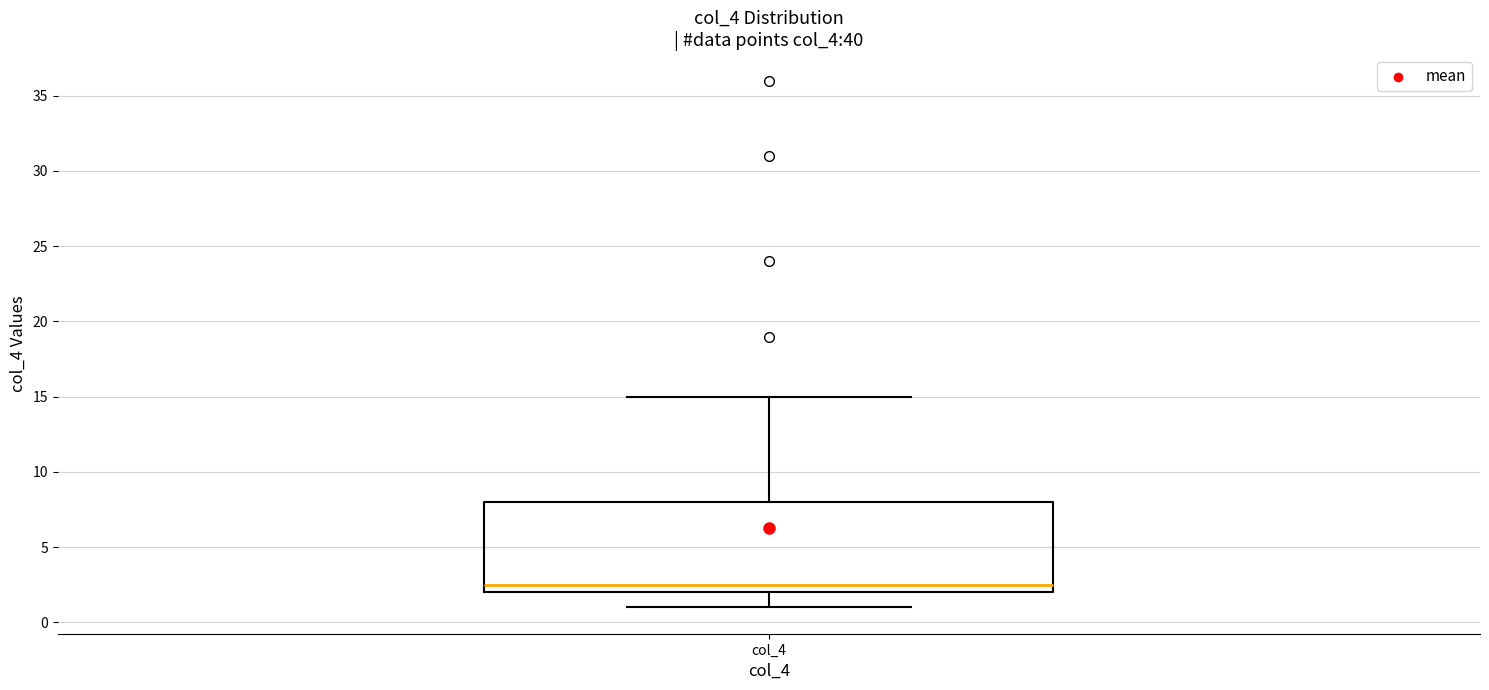

Where does the upper whisker of the box for col_4 end on the y-axis? The values are not printed on the chart, so give them approximately, as read against the axis.

15.0